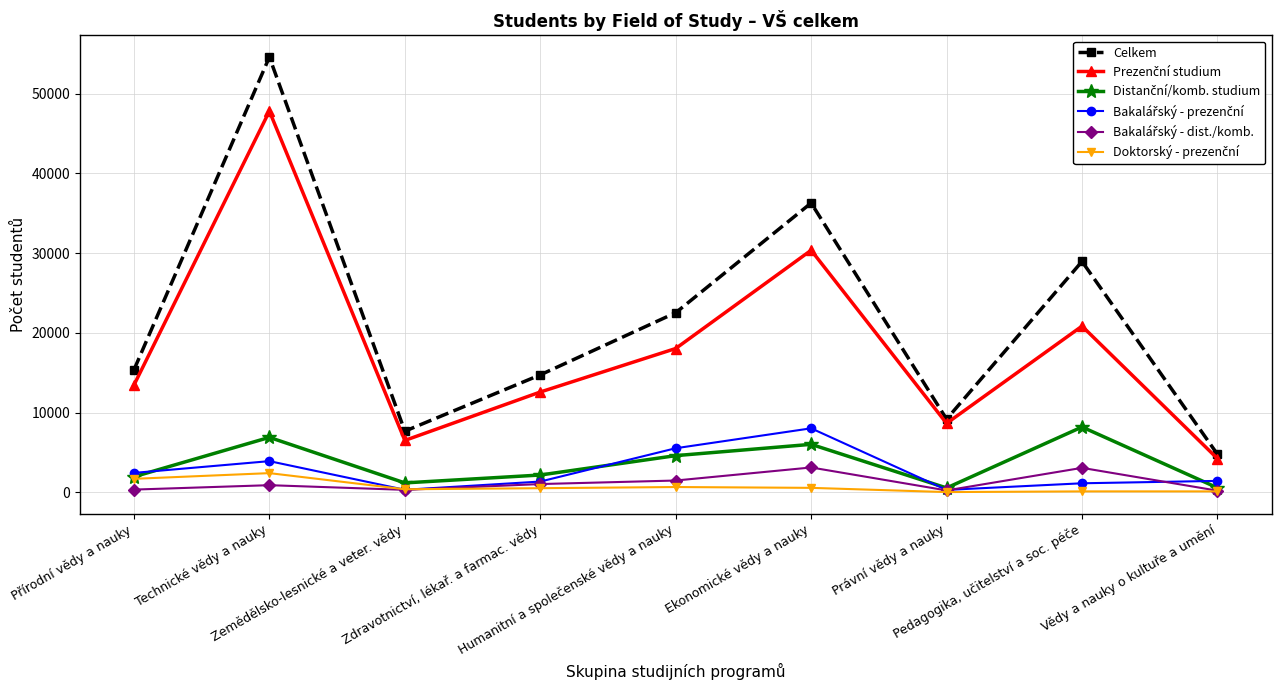

What is the greatest value displayed?

54595